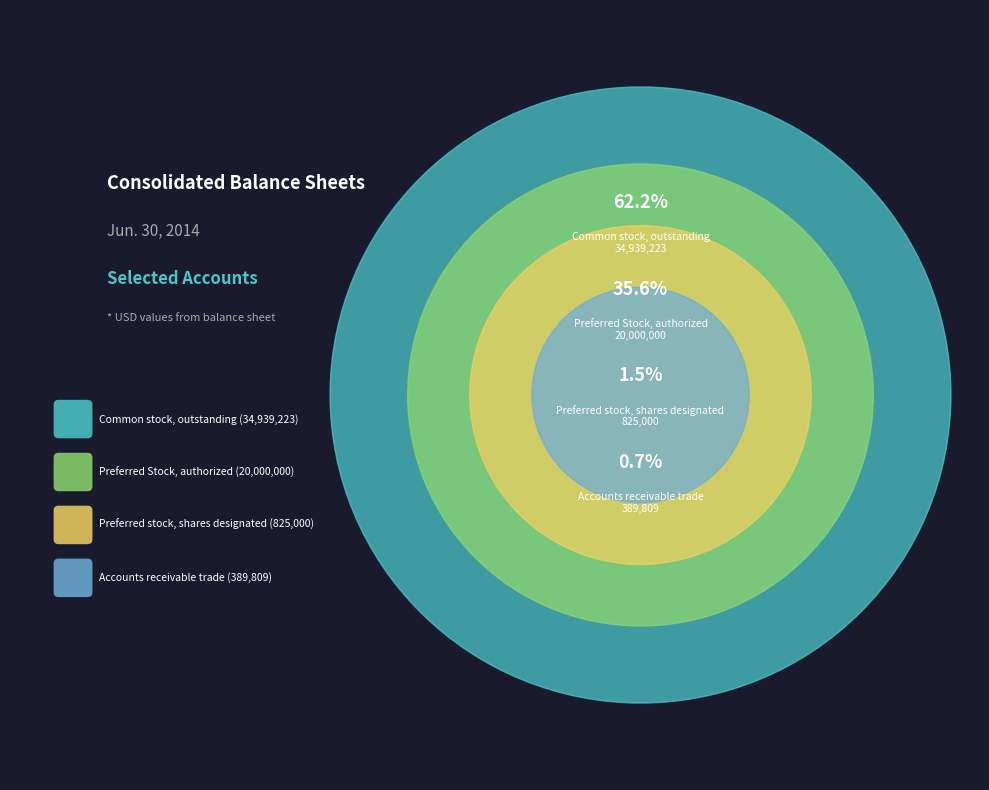

Rank the categories by value from lowest to highest.

Accounts receivable trade, Preferred stock, shares designated, Preferred Stock, authorized, Common stock, outstanding